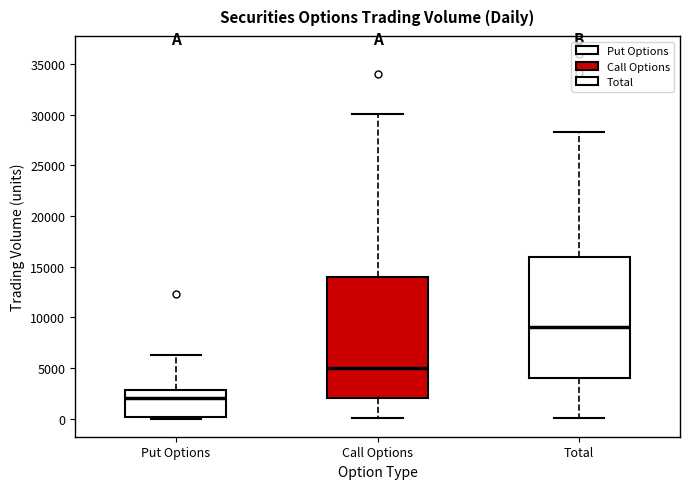

Reading left to right, transcribe this box plot: for each box, give where its median line is, the range the box spans, and where its two whiskers end, as read against the y-axis. The values are not printed on the chart, so give them approximately, as read against the axis.

Put Options: median 2000, box 0 to 3000, whiskers 0 to 6500
Call Options: median 5000, box 2000 to 14000, whiskers 0 to 30000
Total: median 9000, box 4000 to 16000, whiskers 0 to 28500